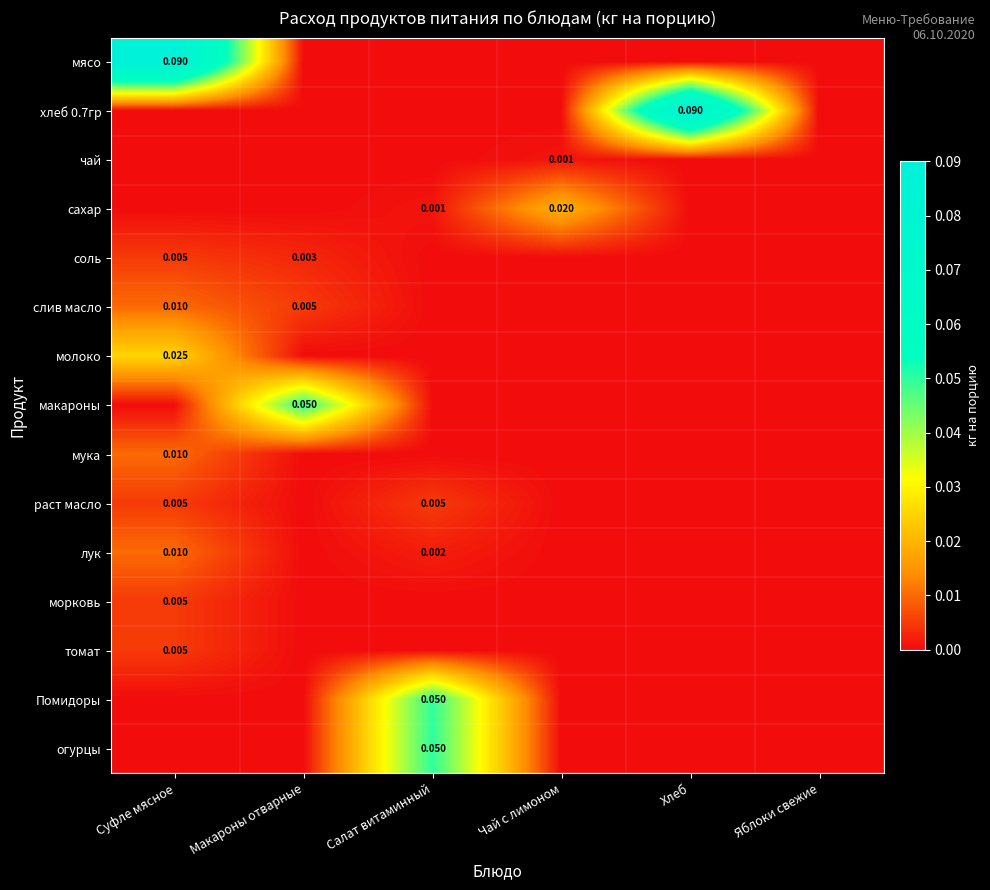

Count the огурцы values in the range 0 to 1.

6